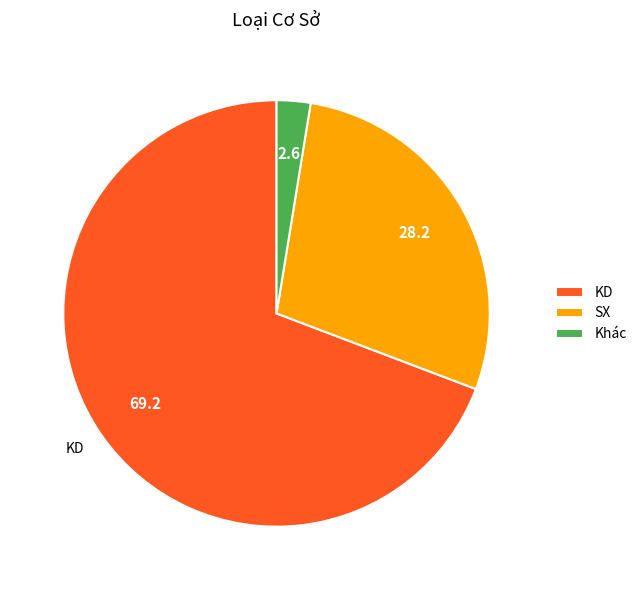

Which has a higher value, SX or Khác?

SX